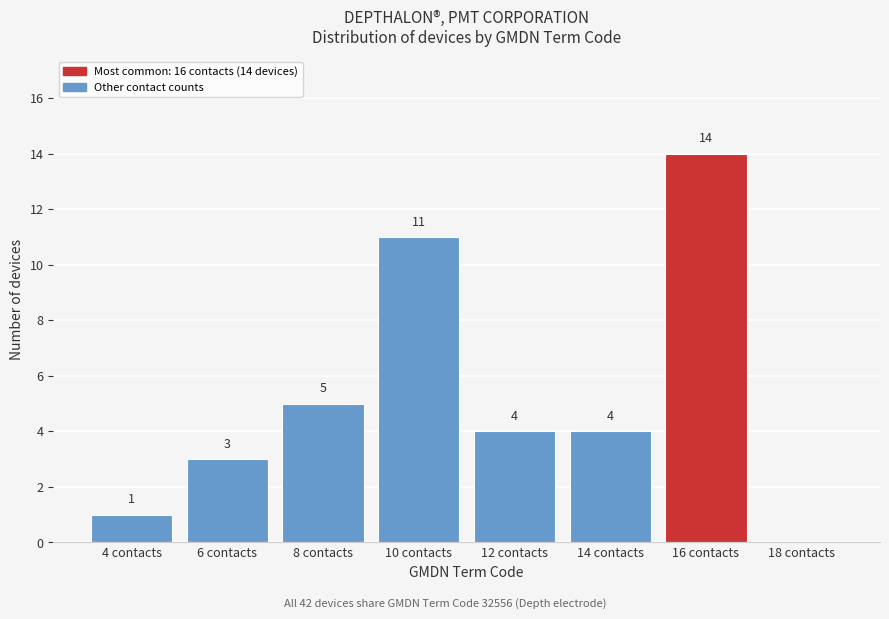

Which range on the x-axis has the tallest bar?

15 to 17